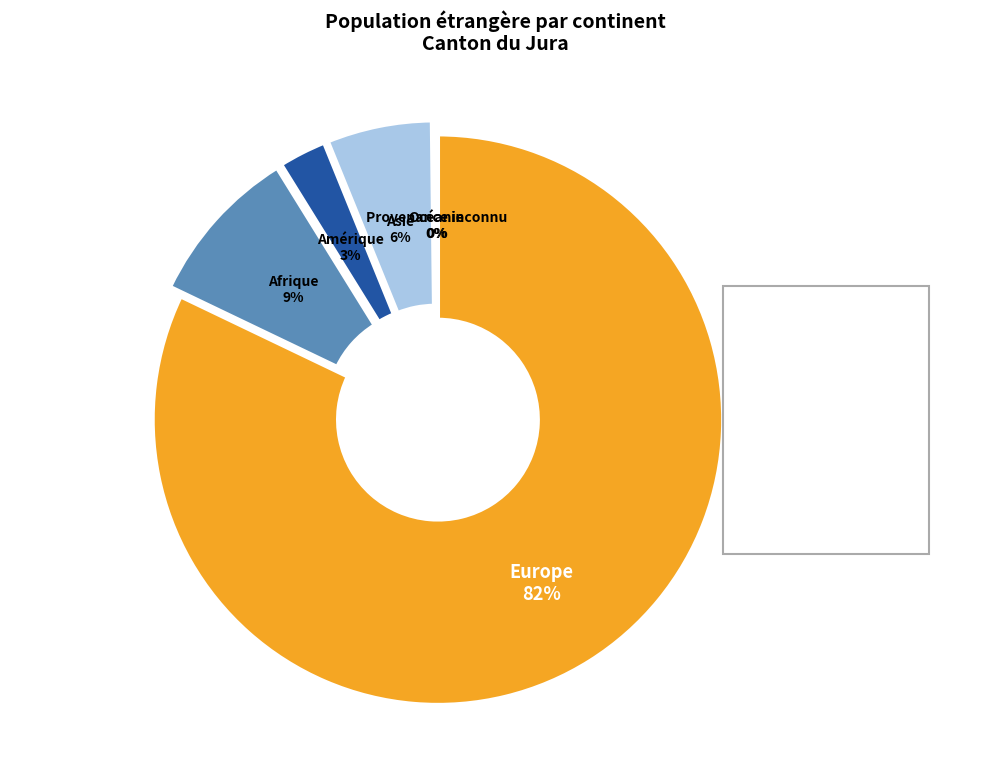

Is it true that UE / AELE / UK is 71% of the pie?

True